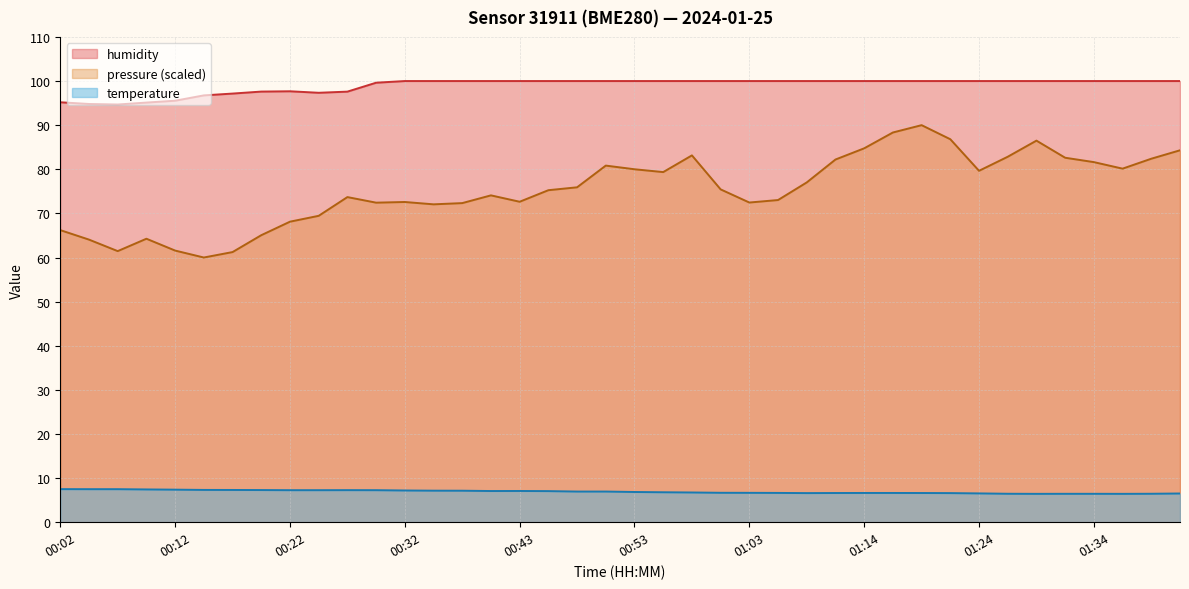

Does the chart have visible grid lines?

Yes